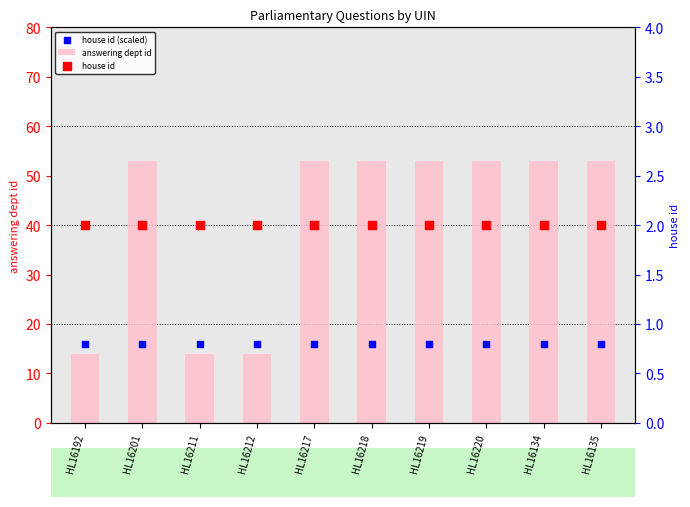

Which series reaches the maximum Y coordinate?

answering dept id